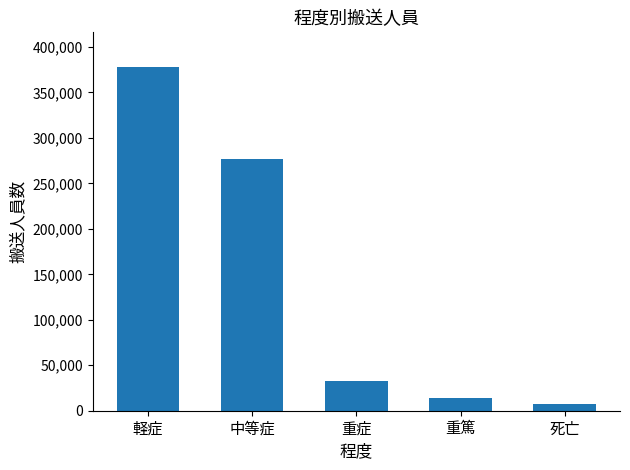

What is the label of the 3rd bar from the right?

重症